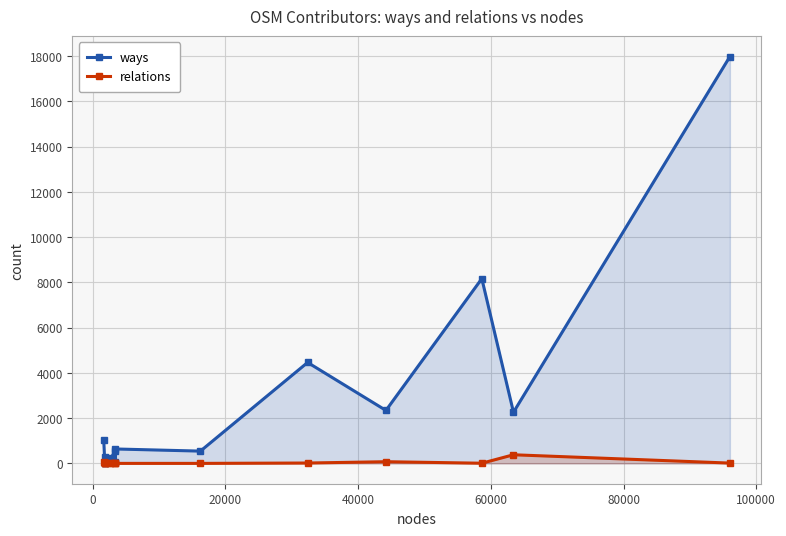

Which series has the largest total across all categories?

ways